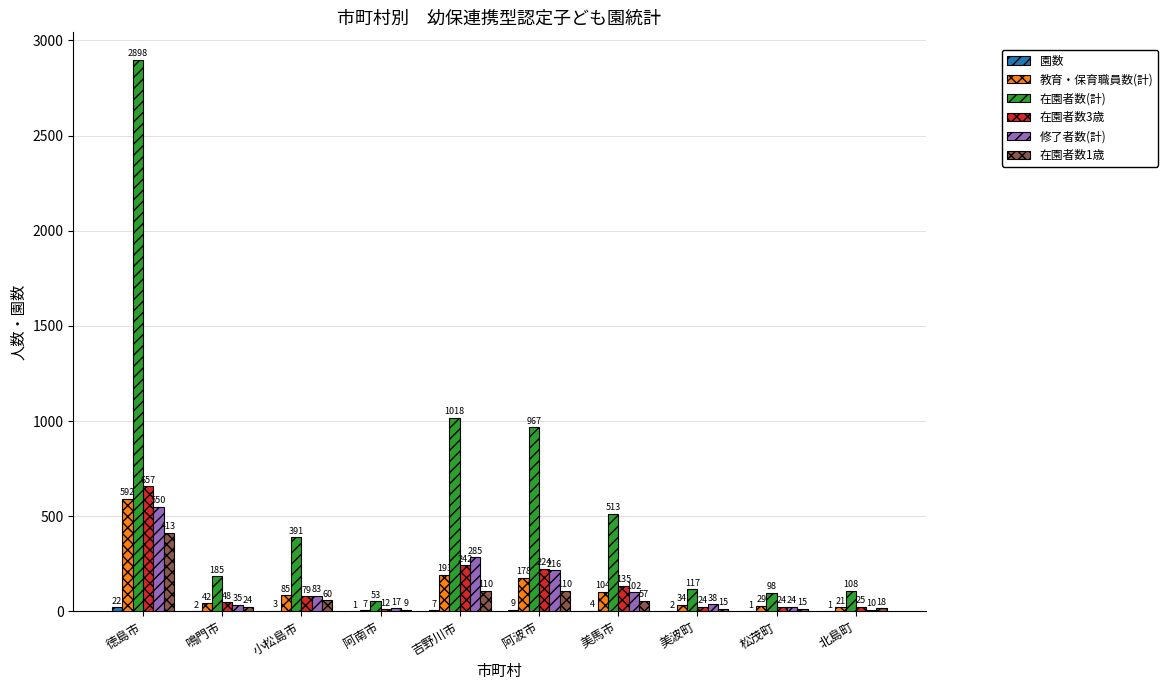

What value does the 修了者数(計) series have at 美馬市?

102